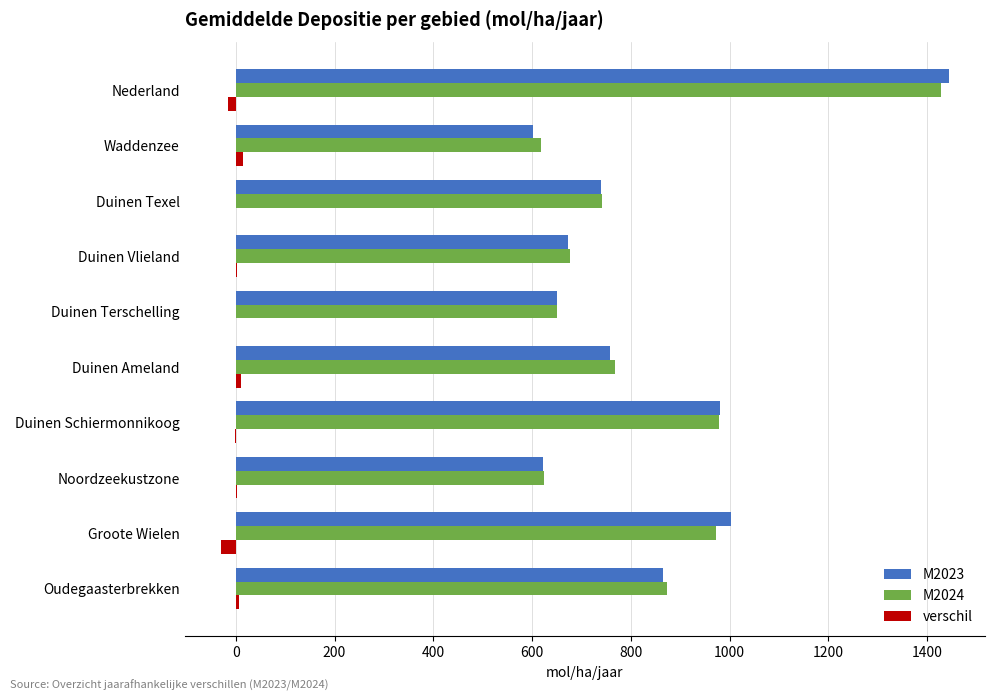

The M2024 series shows 973.2 at Groote Wielen. True or false?

True